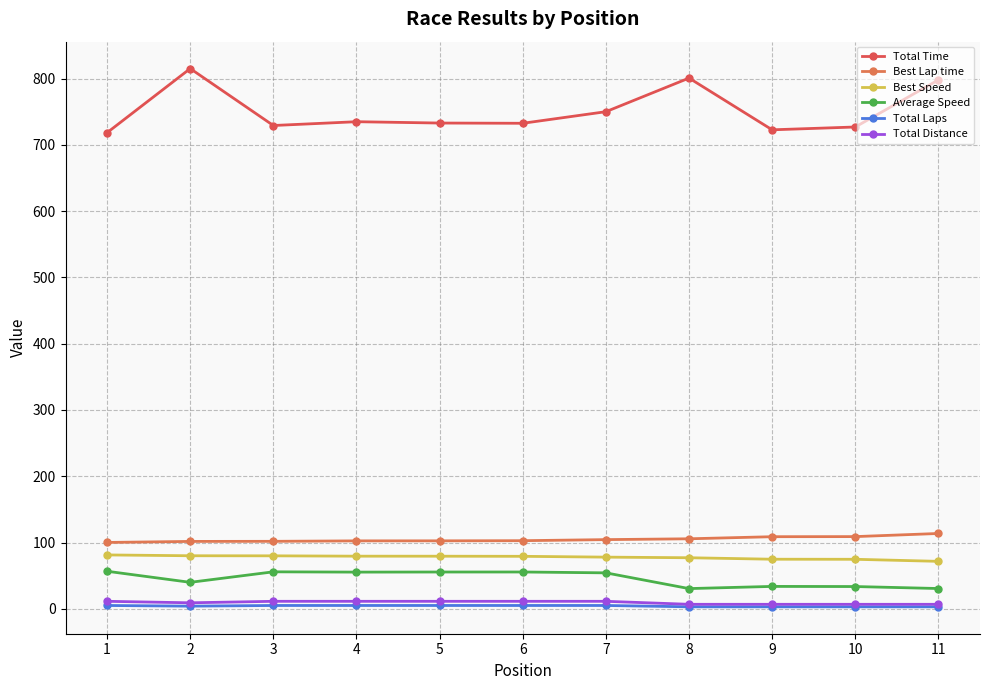

Count the number of data series in this chart.

6